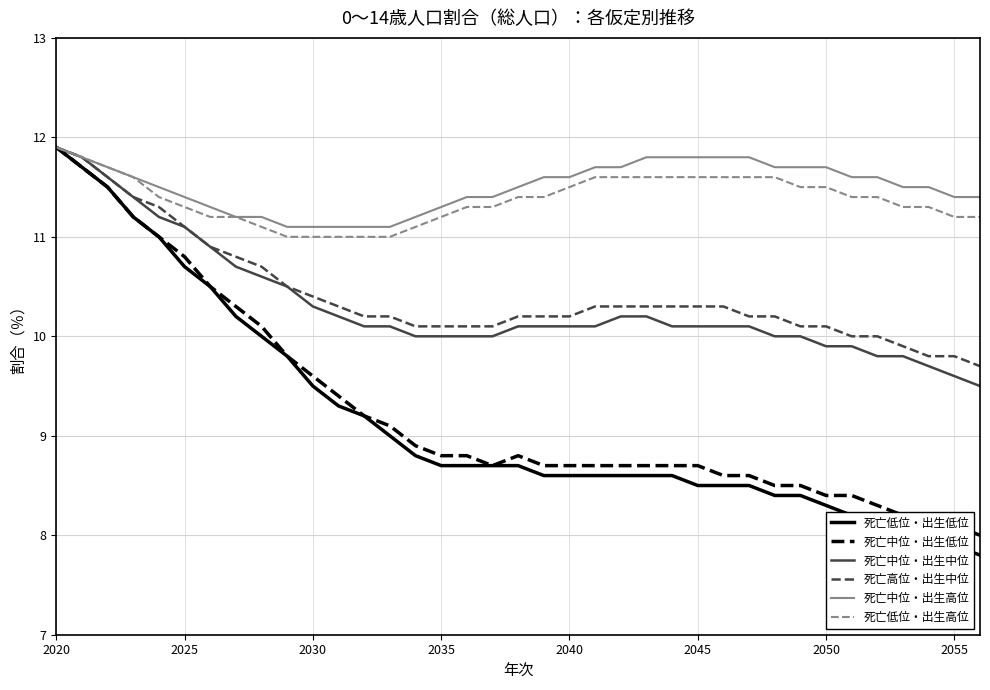

Which series has the largest range (max minus min)?

死亡低位・出生低位